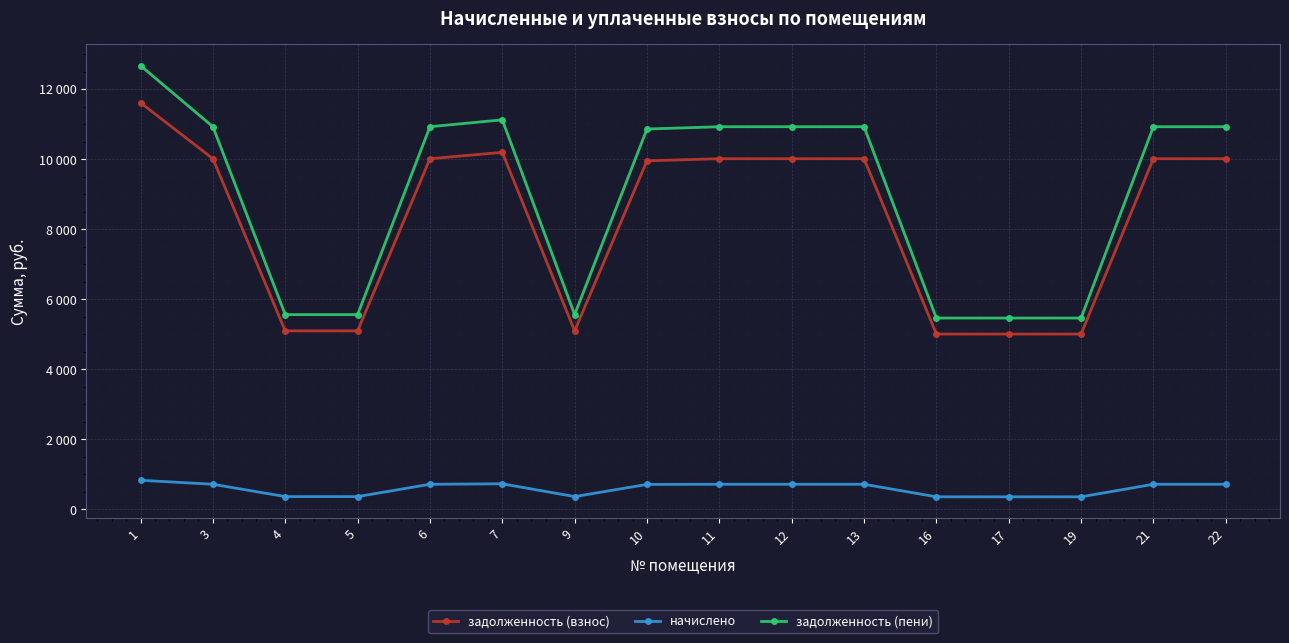

What is the sum of the задолженность (пени) values at 6 and 4?

16488.4